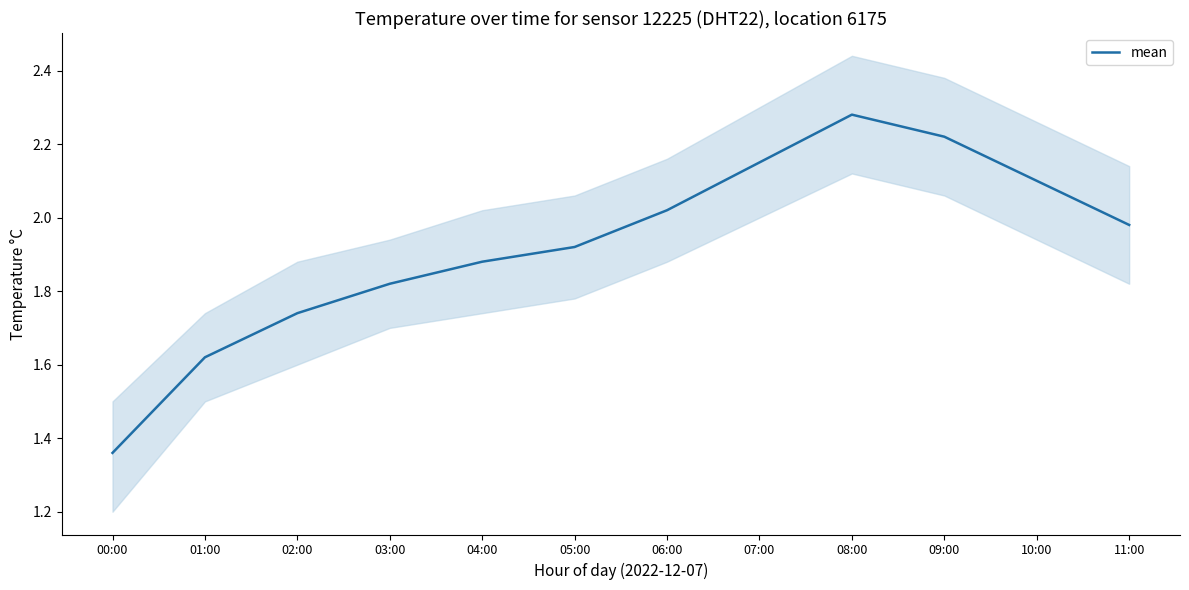

At which label is the value closest to 1?

00:00